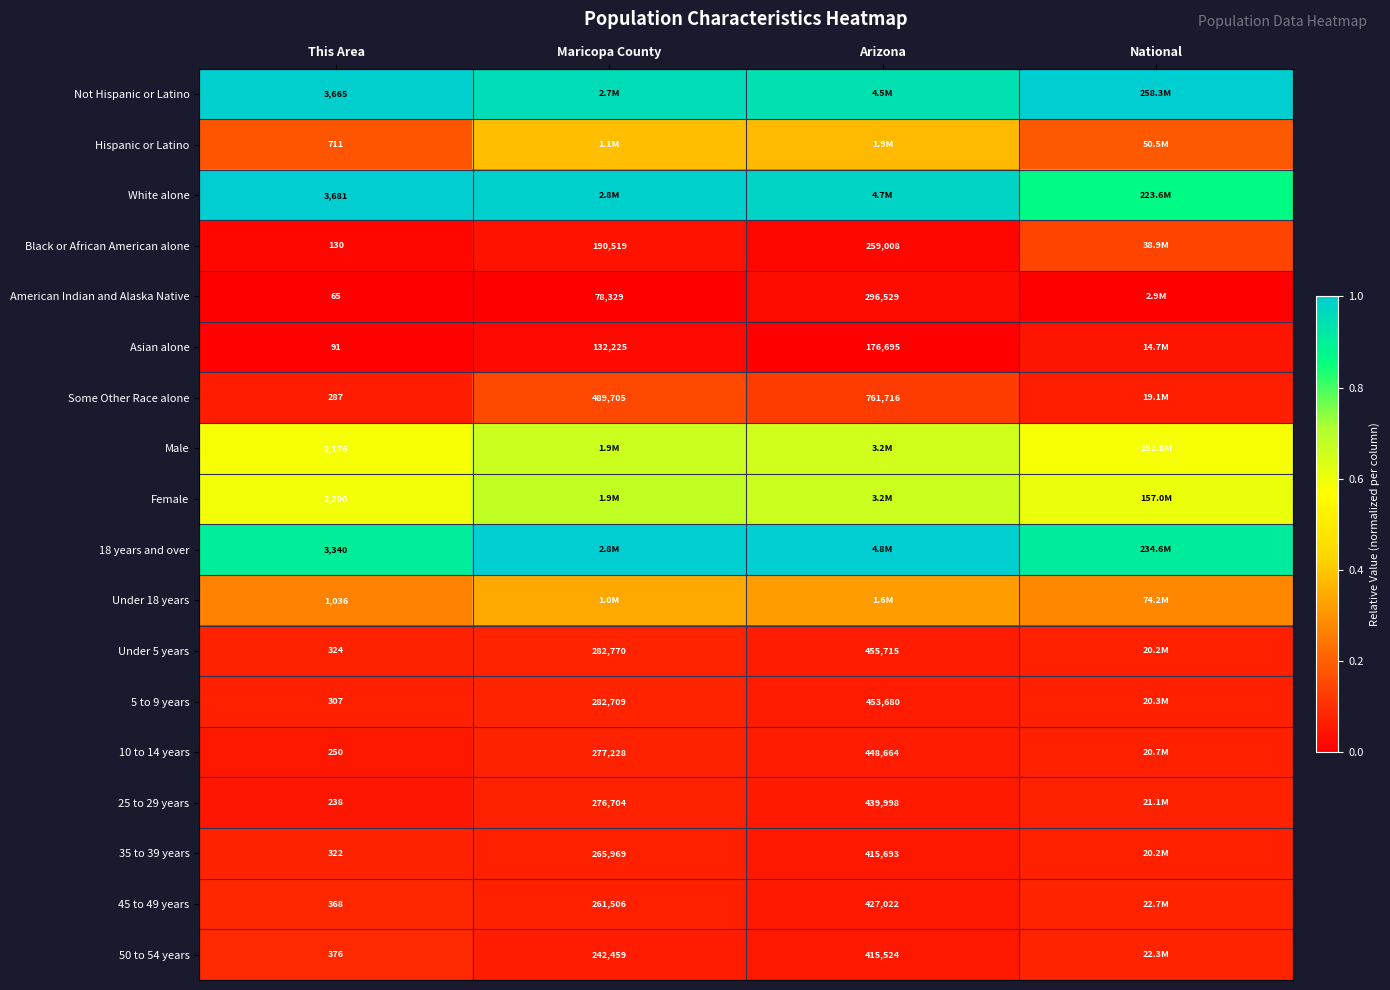

How many series are shown in this chart?

18